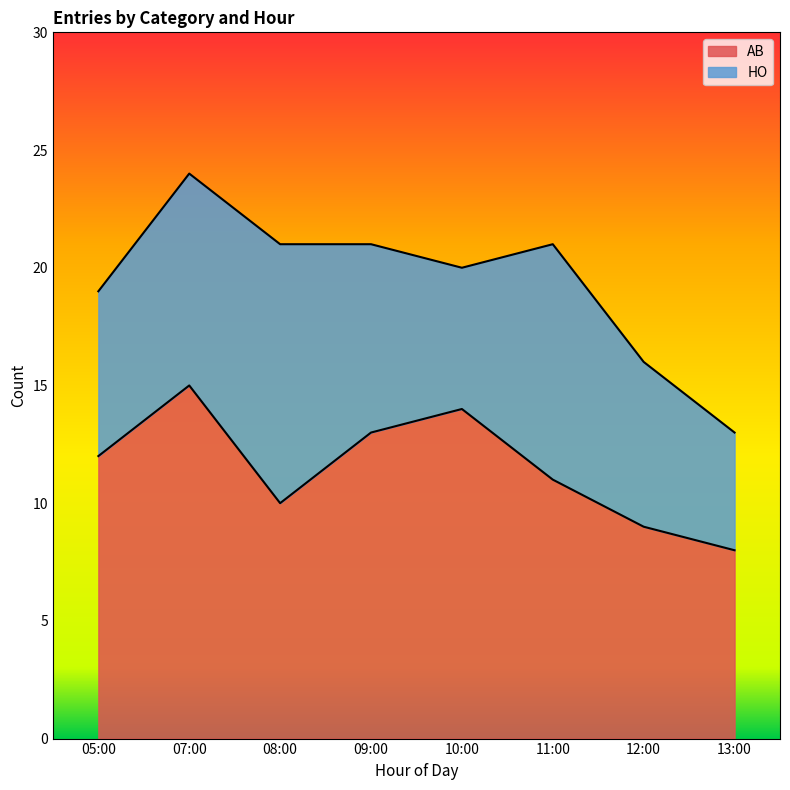

Read the value at 05:00.

12